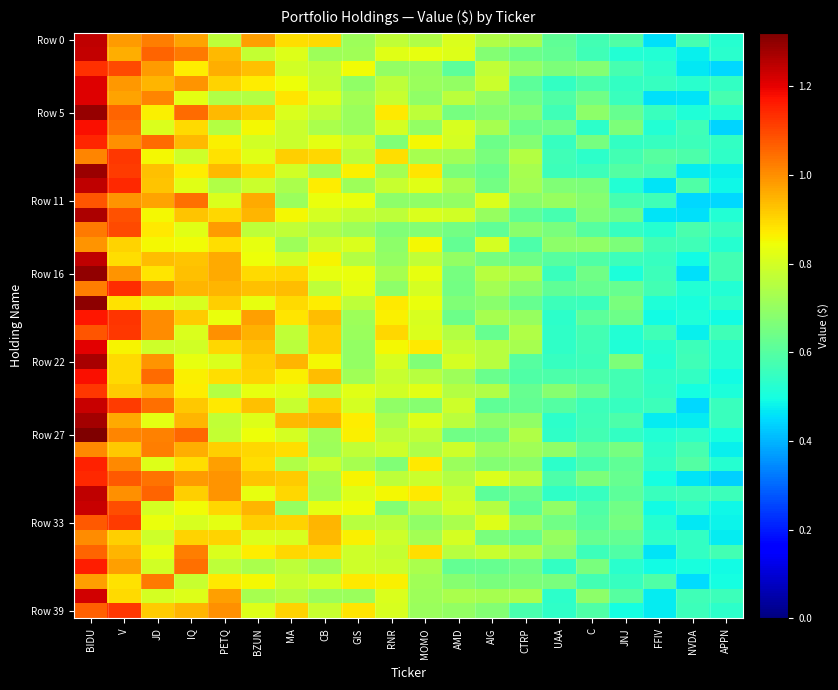

Which series has the widest spread of values?

Row 16